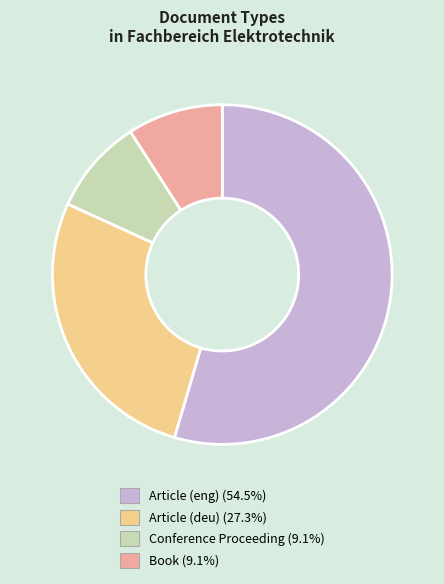

Is there any slice that represents more than half of the pie?

Yes